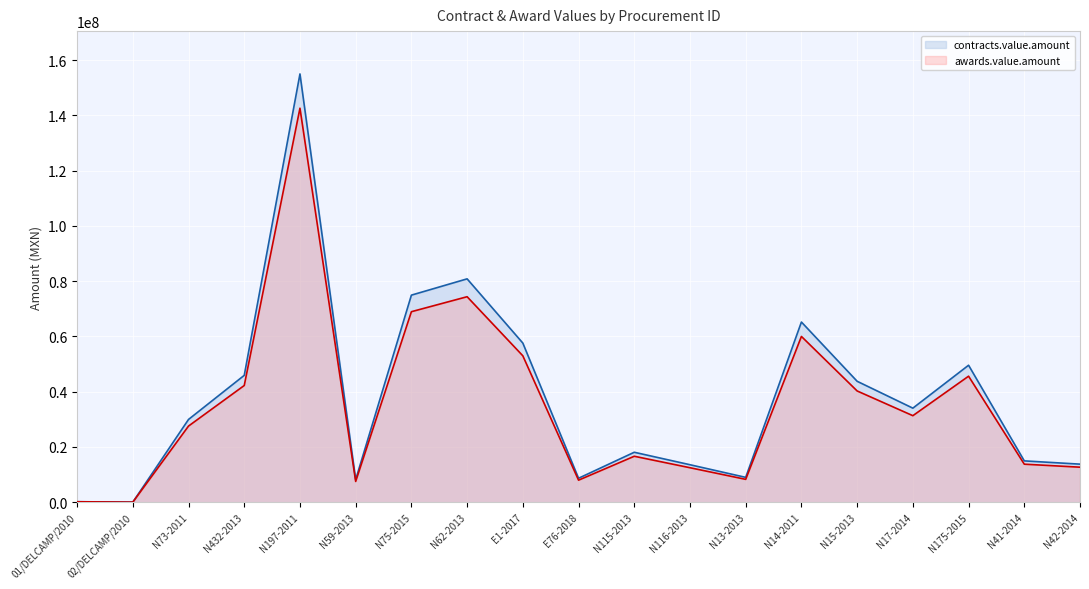

True or false: contracts.value.amount and awards.value.amount cross at least once.

False